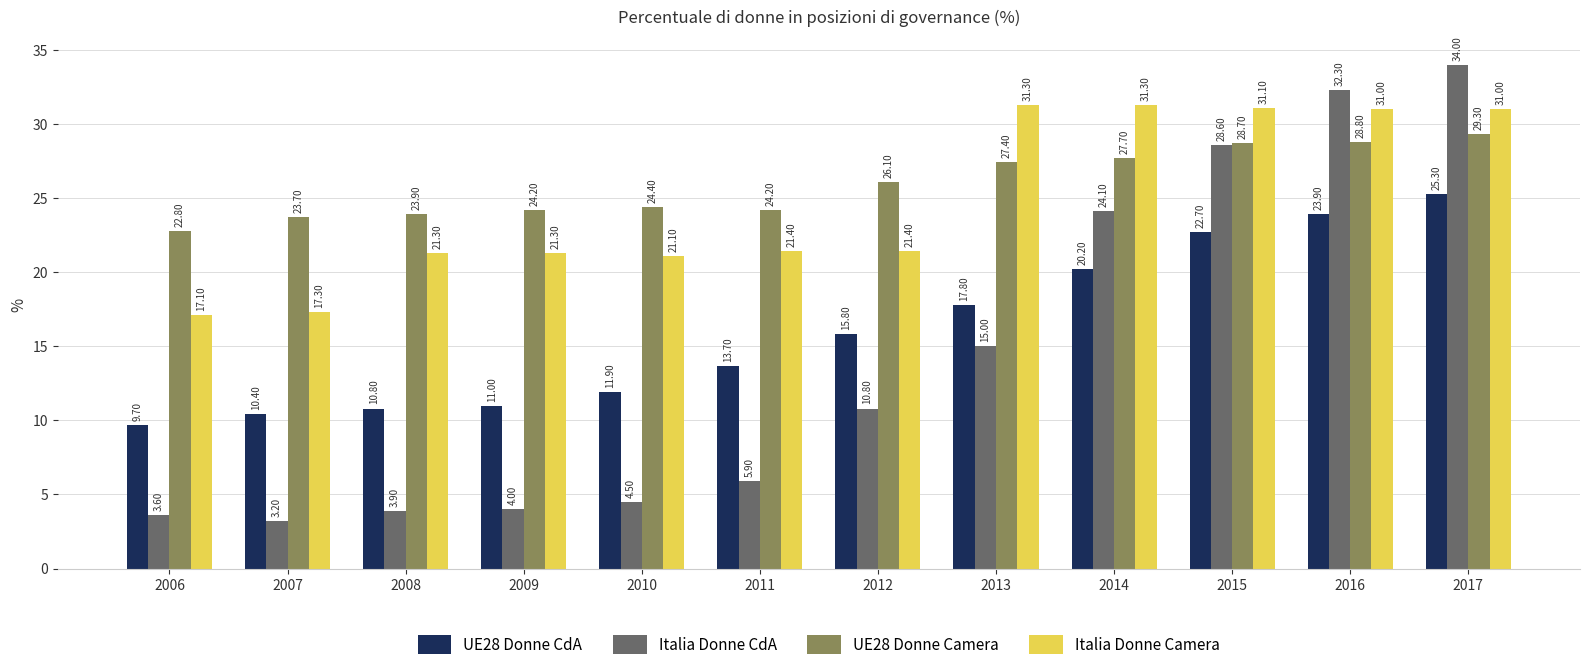

What is the average value of the Italia Donne CdA series?

14.2